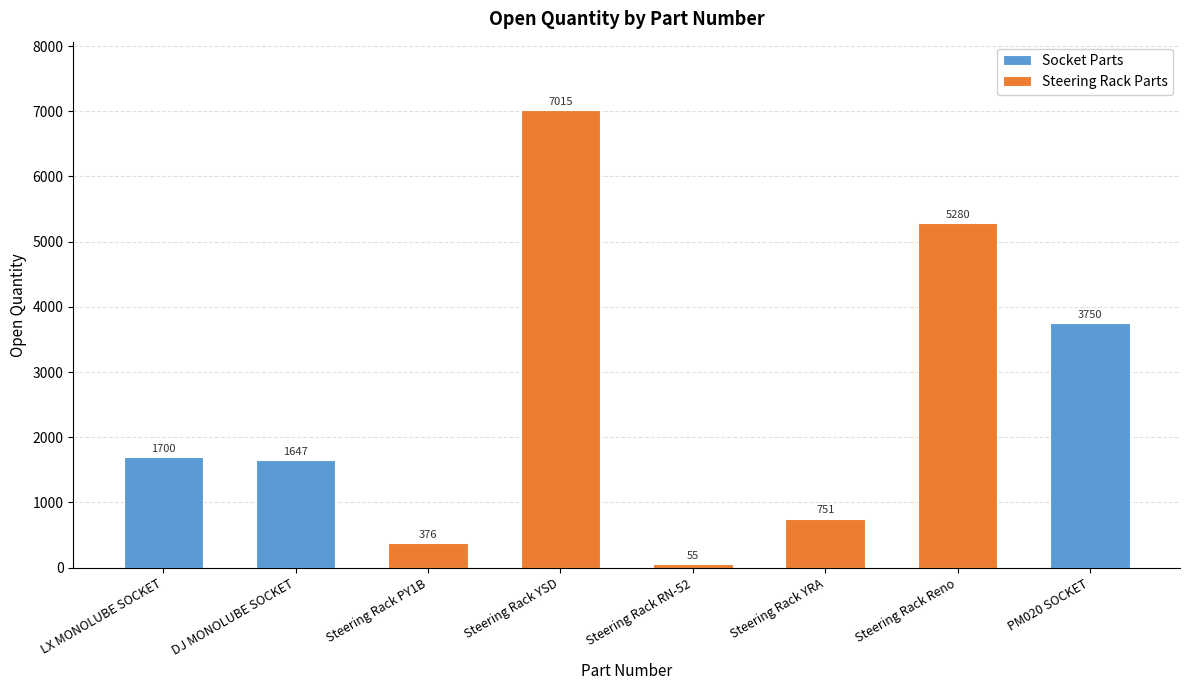

What is the greatest value displayed?

7015